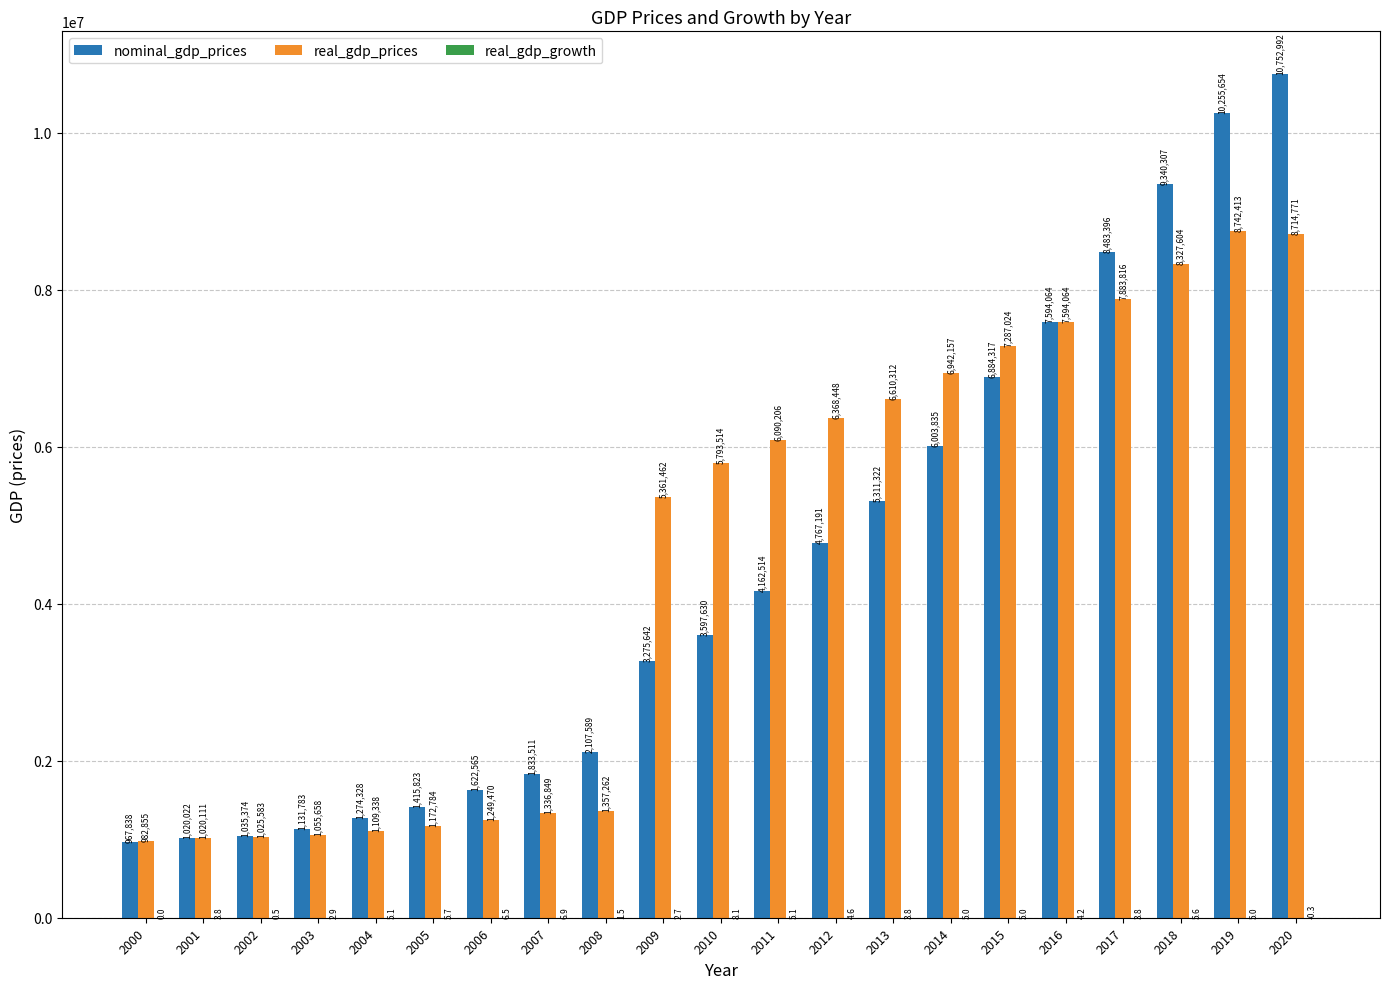

What is the spread (max minus min) of values at 2006?

1622558.5